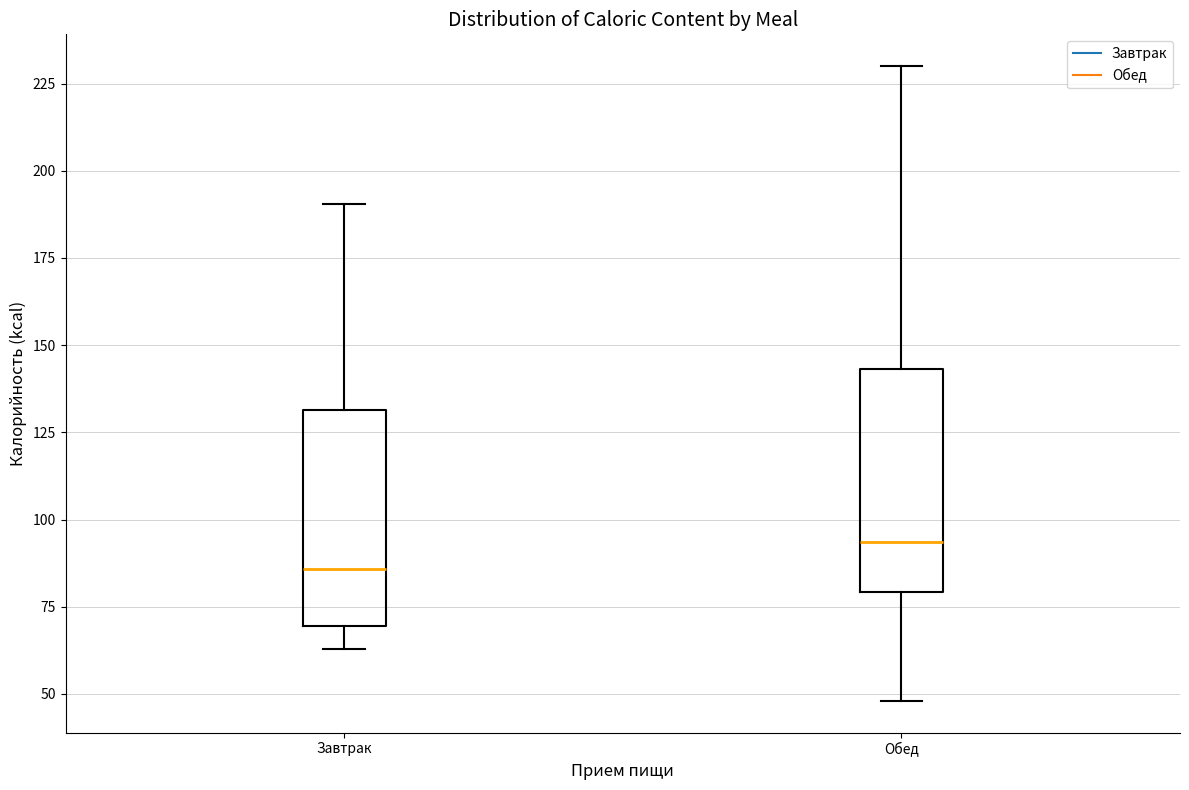

Reading left to right, read every box against the y-axis: the position of its median line, the range the box covers, and the ends of its whiskers. The values are not printed on the chart, so give them approximately, as read against the axis.

Завтрак: median 85, box 70 to 130, whiskers 65 to 190
Обед: median 95, box 80 to 145, whiskers 50 to 230